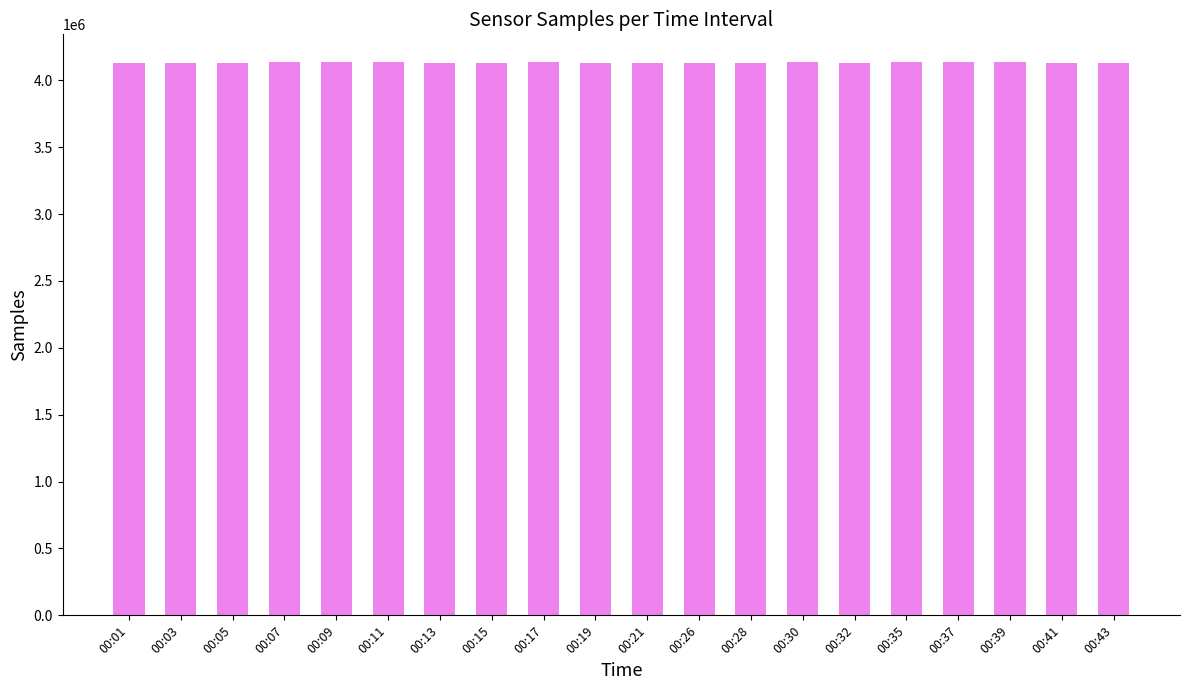

Approximately how many times larger is the value at 00:19 compared to 00:35?

1.0